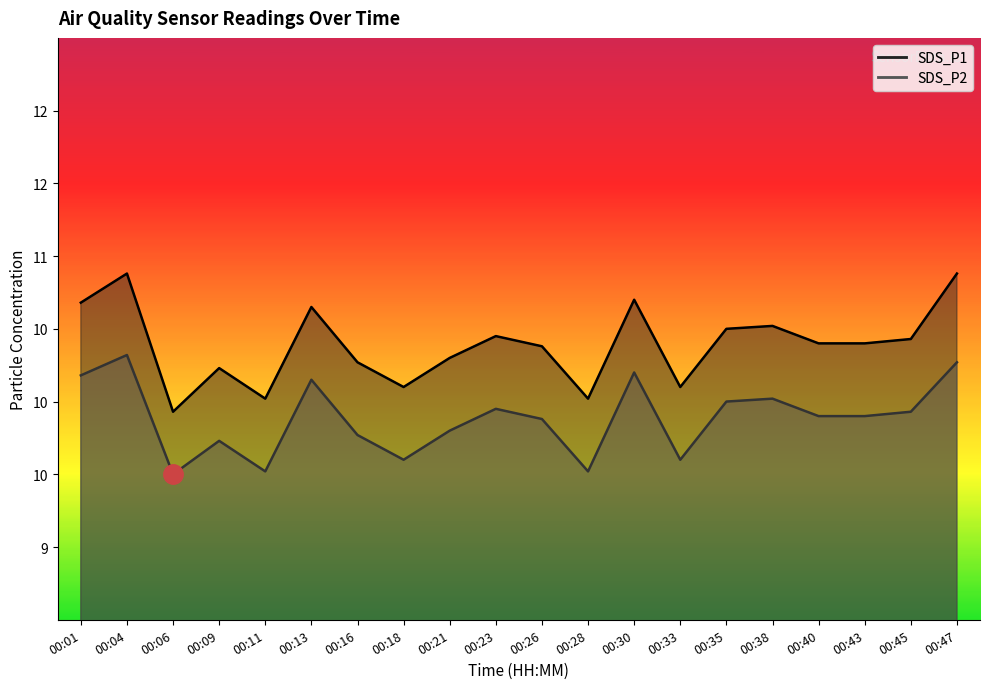

What is the sum of the SDS_P2 values at 00:47 and 00:16?

20.0